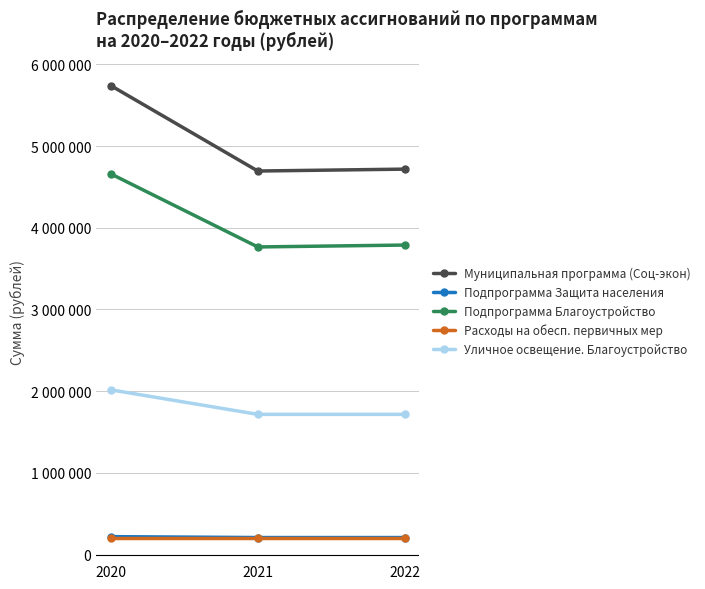

What are all the series names shown in the legend?

Муниципальная программа (Соц-экон), Подпрограмма Защита населения, Подпрограмма Благоустройство, Расходы на обесп. первичных мер, Уличное освещение. Благоустройство